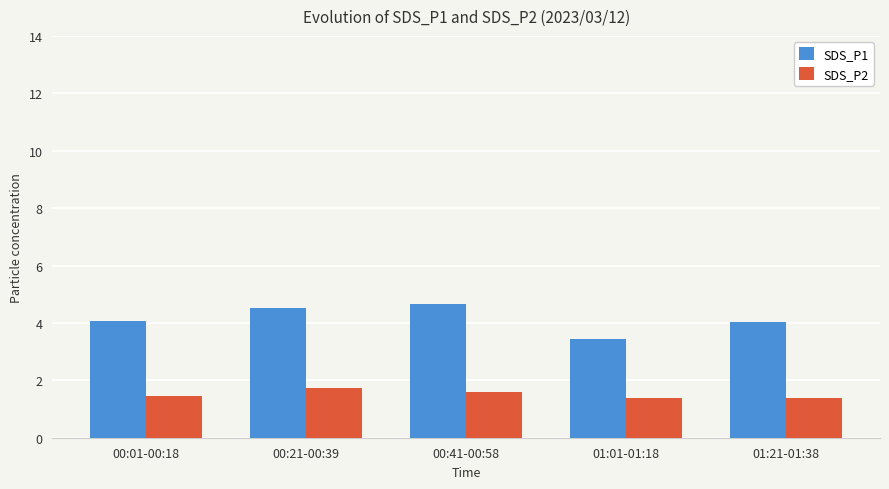

What is the label of the 4th bar from the right?

00:21-00:39